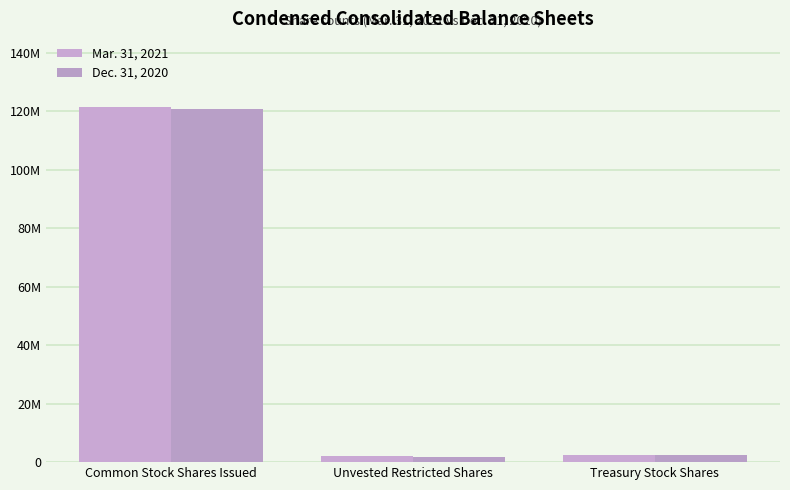

Reading right to left, transcribe all the data shown in this chart.

Mar. 31, 2021: Treasury Stock Shares=2374636	Unvested Restricted Shares=2189181	Common Stock Shares Issued=121480278
Dec. 31, 2020: Treasury Stock Shares=2321981	Unvested Restricted Shares=1608126	Common Stock Shares Issued=120736834